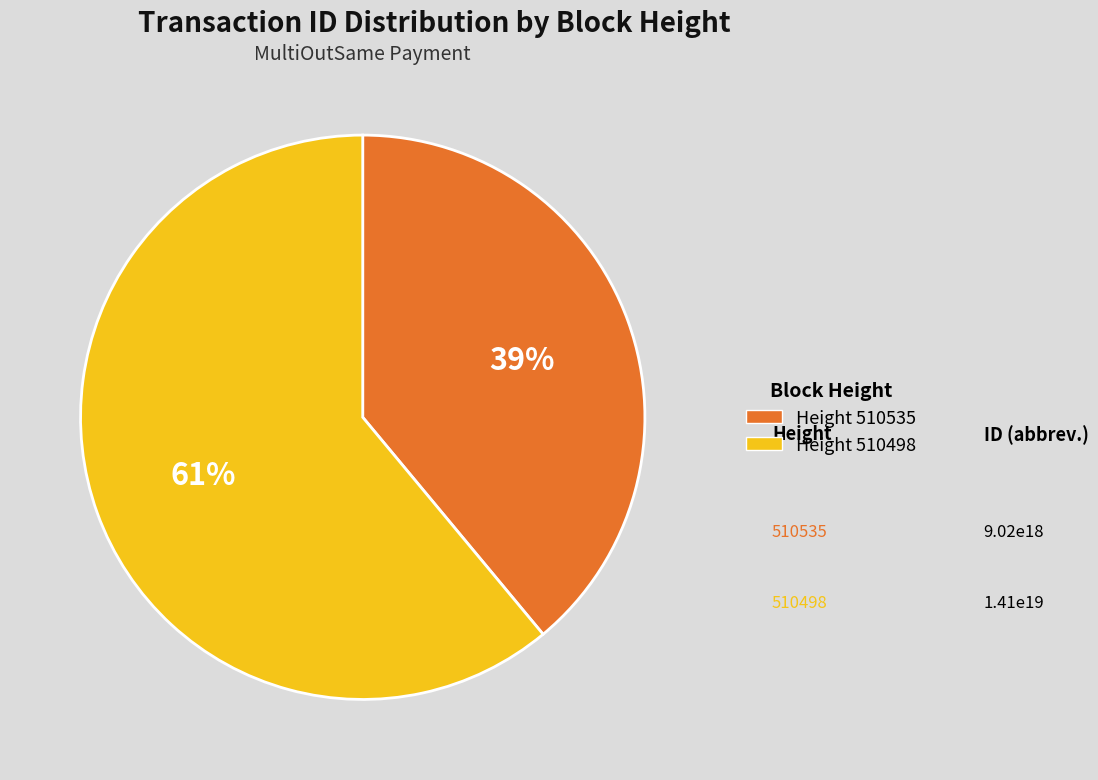

To the nearest percent, what is the average slice percentage?

50%